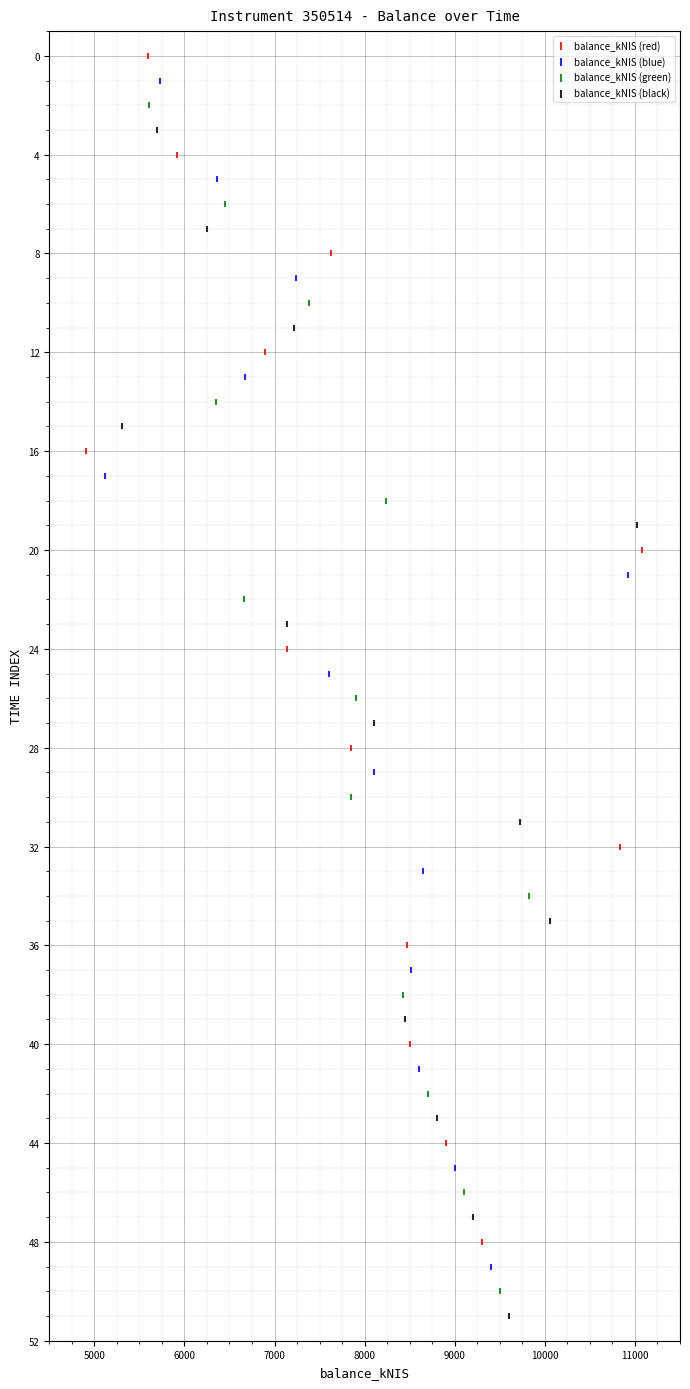

Which series contains the highest Y value?

balance_kNIS (black)